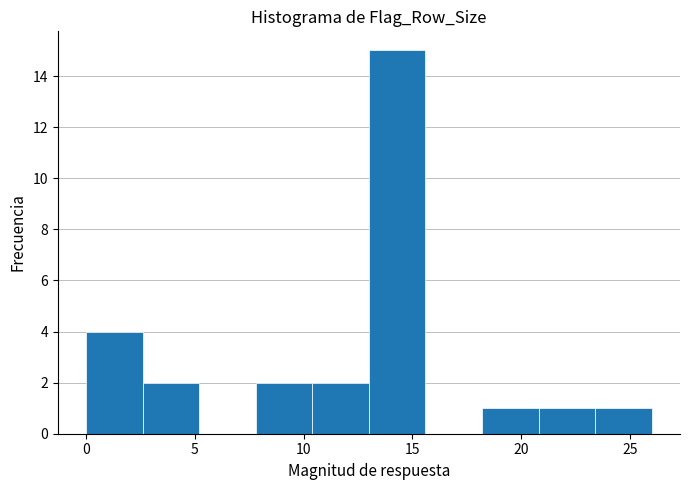

Reading left to right, list every bar in this chart as the range it spans on the x-axis followed by its height. Neither the bar edges nor the heights are printed on the chart, so give them approximately, as read against the axes.

0.0 to 2.6: 4
2.6 to 5.2: 2
5.2 to 7.8: 0
7.8 to 10.4: 2
10.4 to 13.0: 2
13.0 to 15.6: 15
15.6 to 18.2: 0
18.2 to 20.8: 1
20.8 to 23.4: 1
23.4 to 26.0: 1